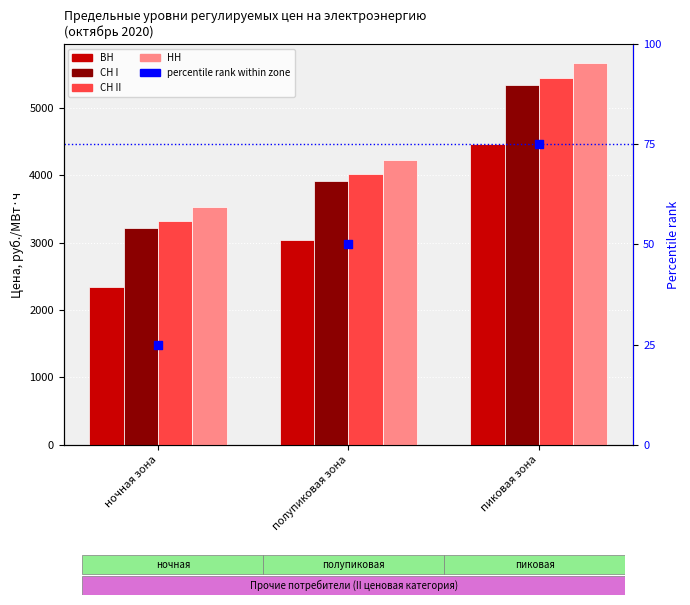

Which series reaches the minimum Y coordinate?

percentile rank within zone